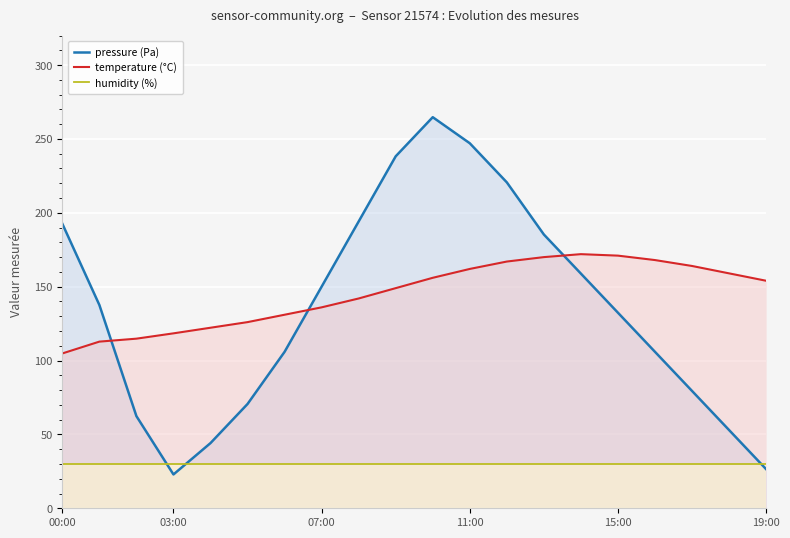

Is it true that temperature (°C) equals 74.5 at 15:00?

False